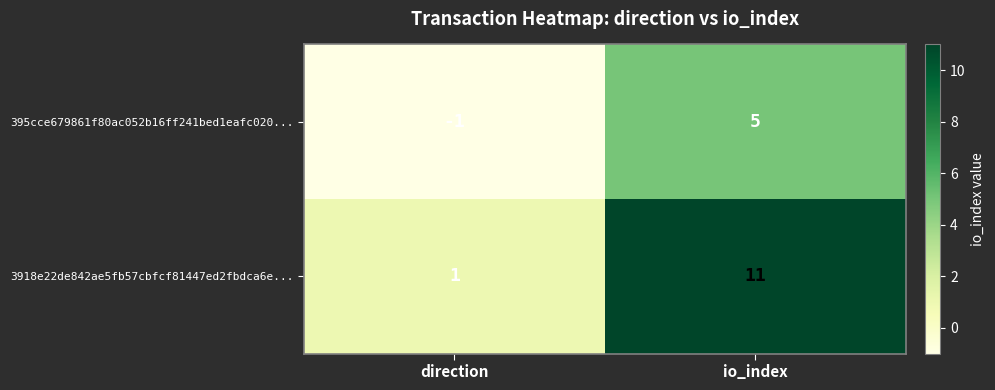

At which label is 395cce679861f80ac052b16ff241bed1eafc020... closest to 2?

direction